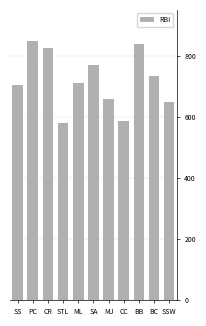

Approximately how many times larger is the value at ML compared to CC?

1.2